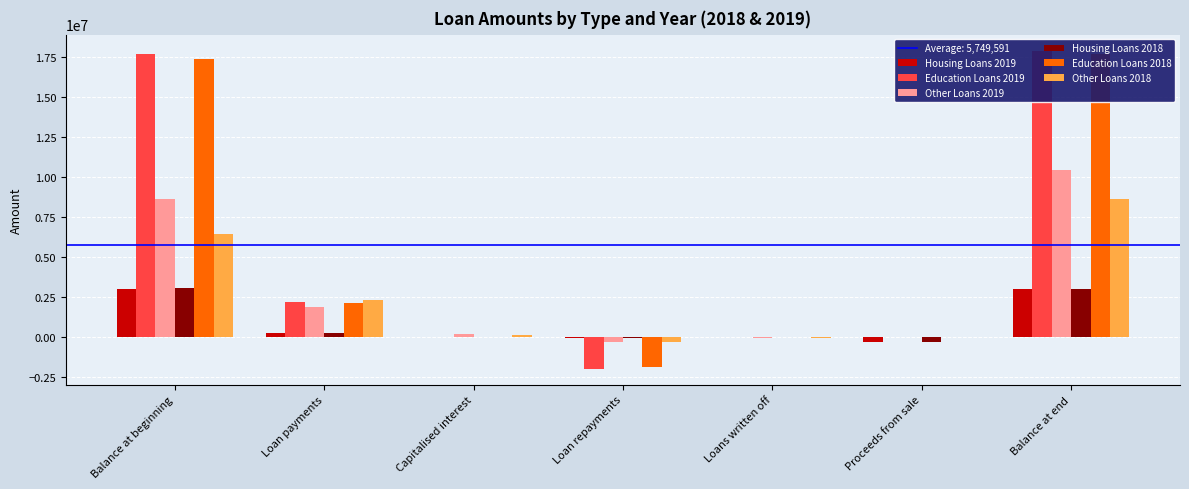

Is it true that Housing Loans 2019 equals 297840 at Loan payments?

True